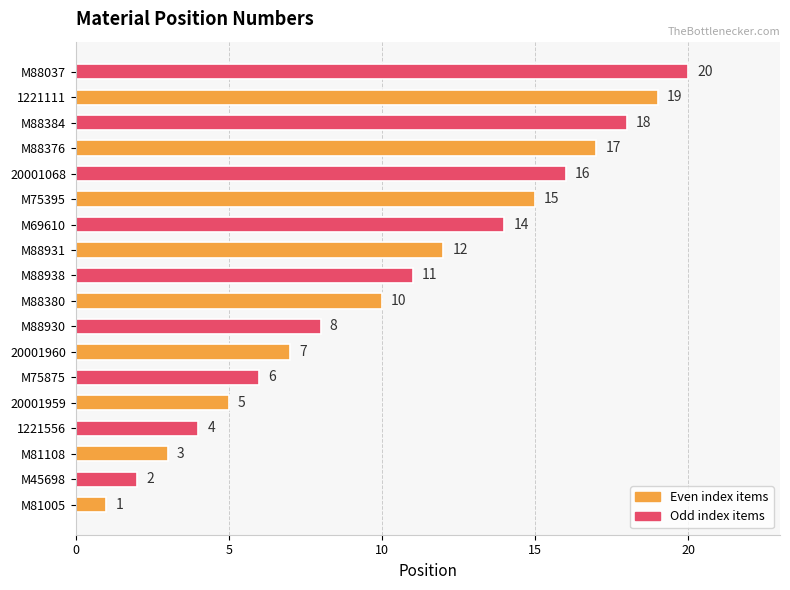

Which label corresponds to the largest value in the chart?

M88037